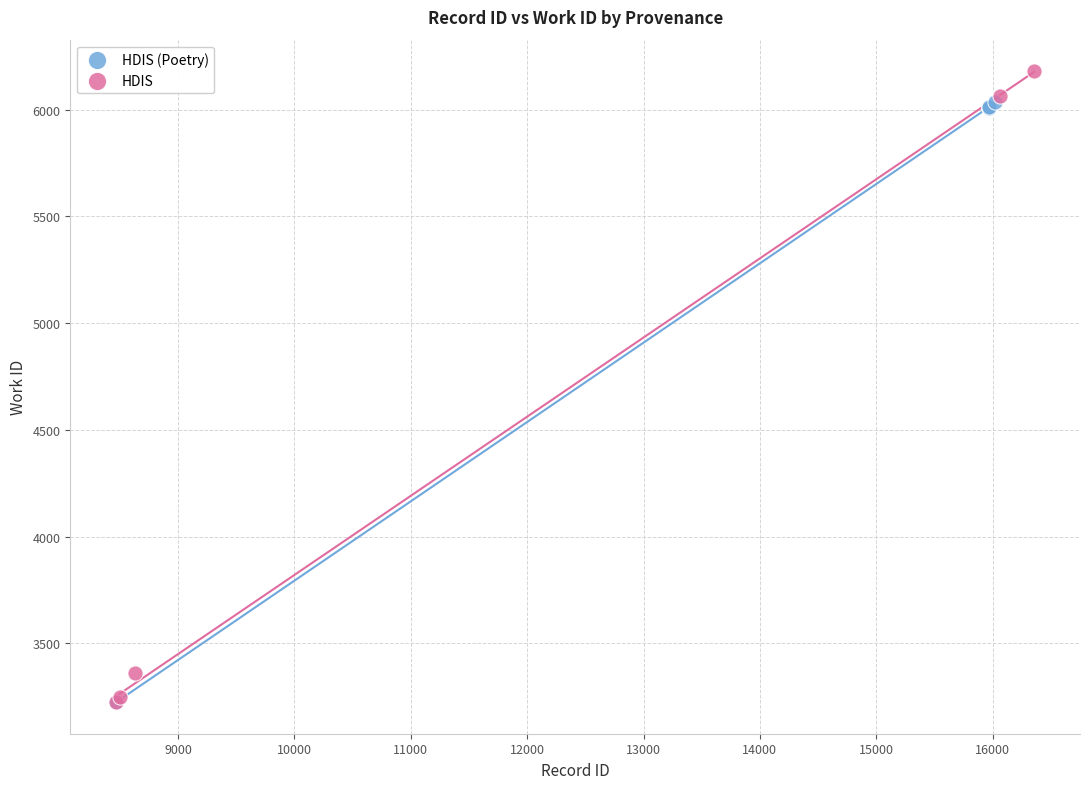

What are all the series names shown in the legend?

HDIS (Poetry), HDIS